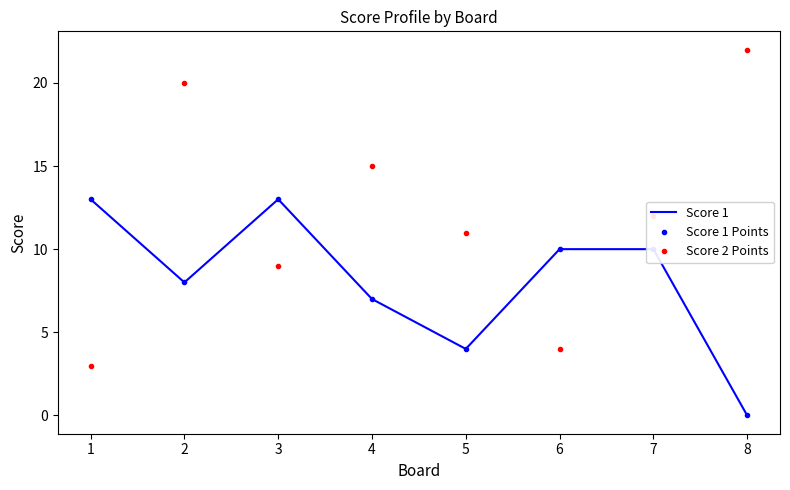

True or false: Score 2 Points has more than 1 points higher than both neighbors.

True